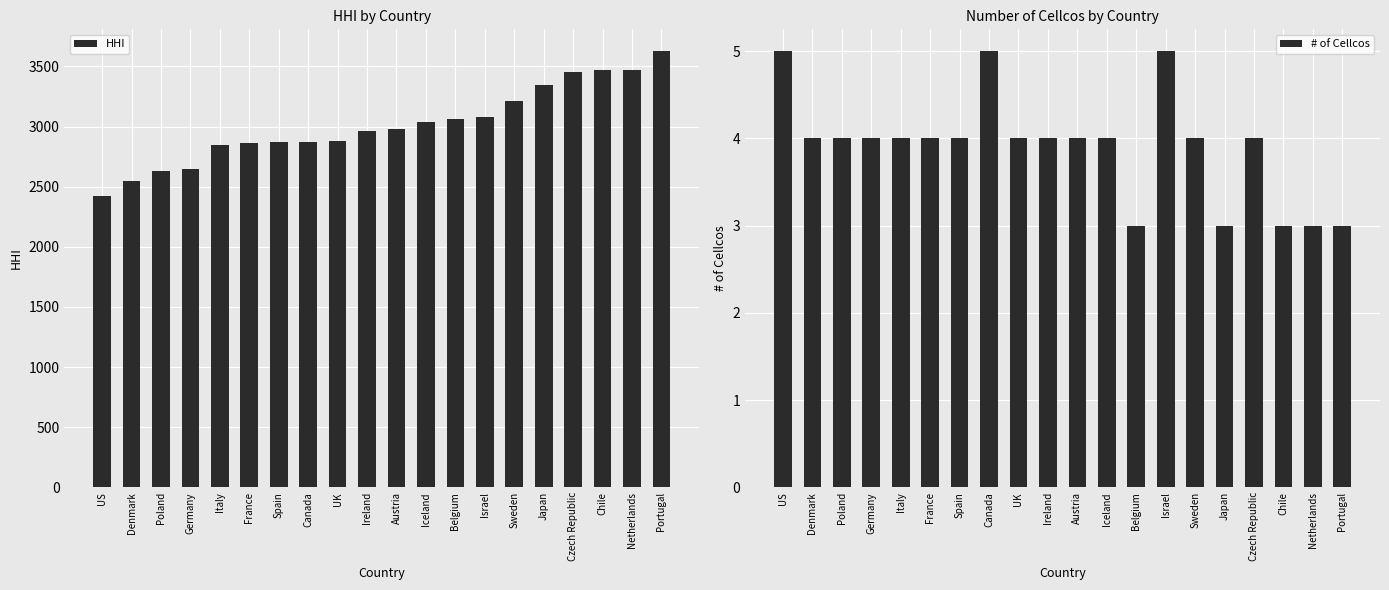

Which series has the widest spread of values?

HHI